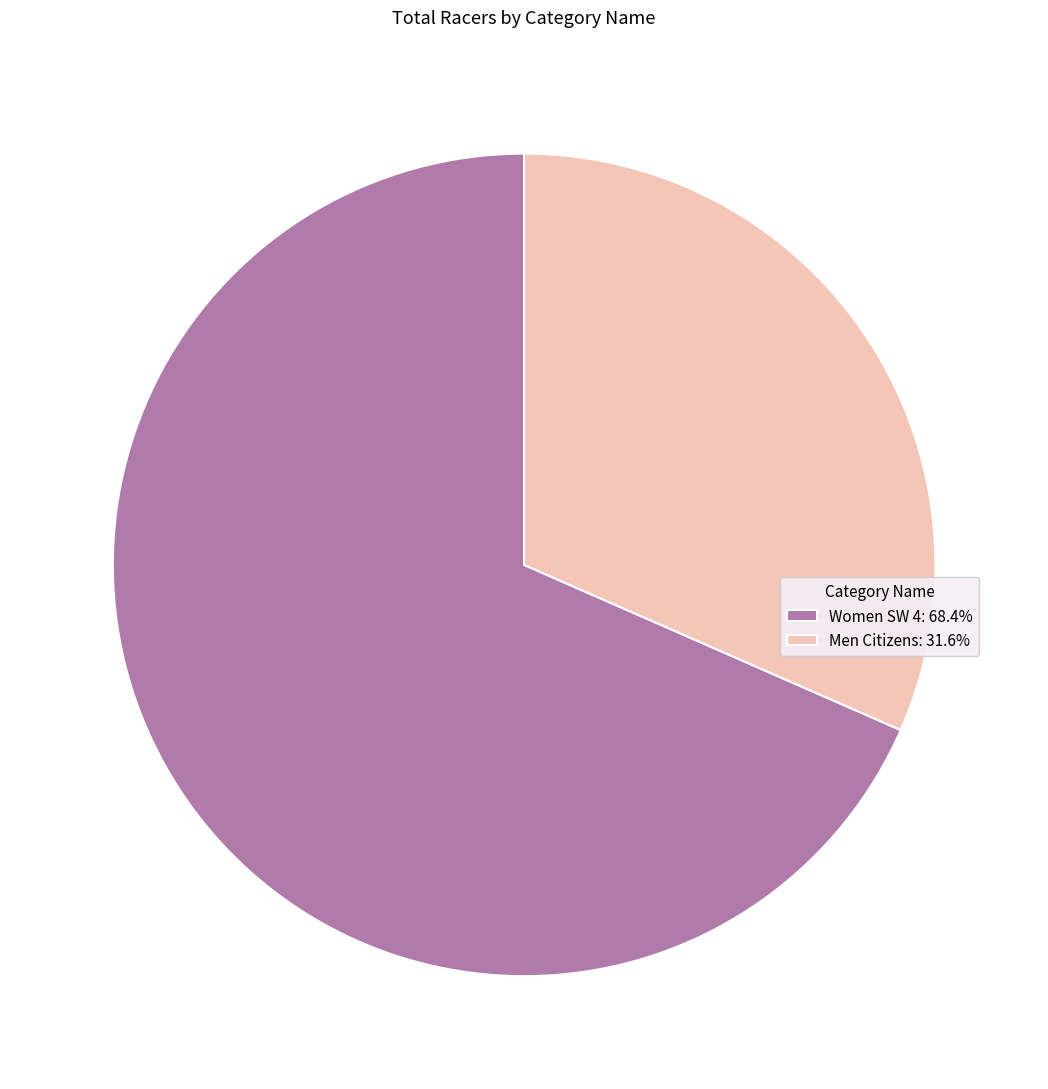

Is there a majority slice in this chart?

Yes